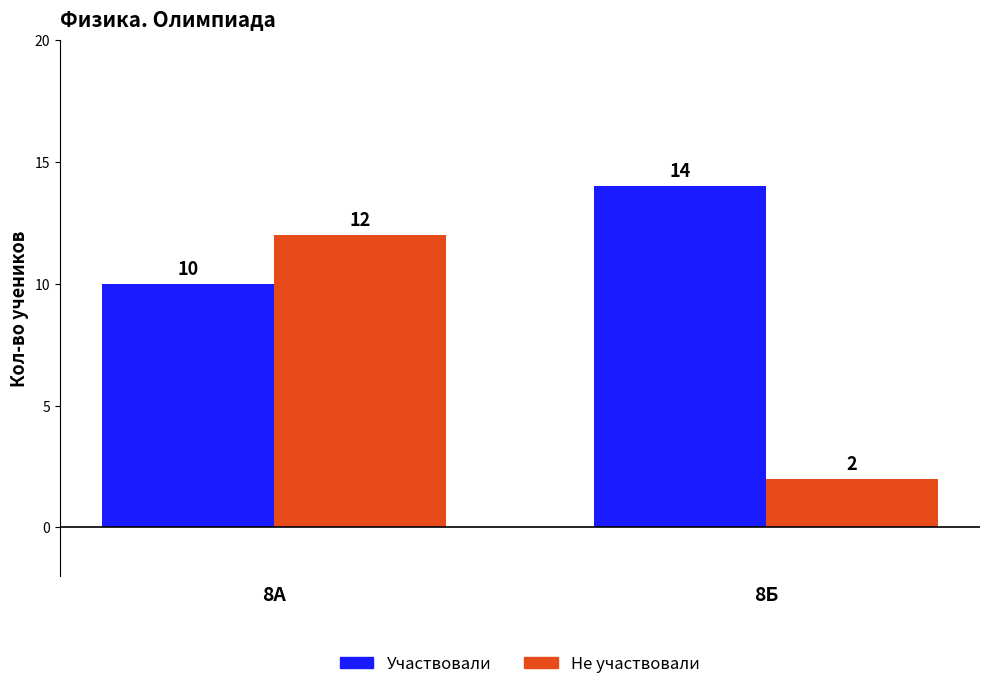

What is the sum of all Не участвовали values?

14